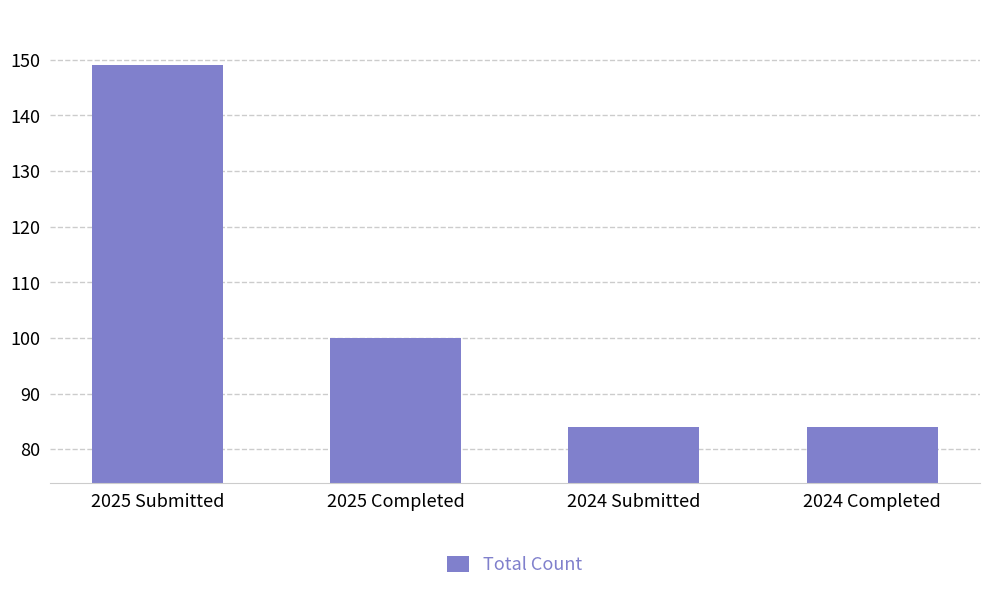

Is it true that the value at 2025 Submitted is 149?

True